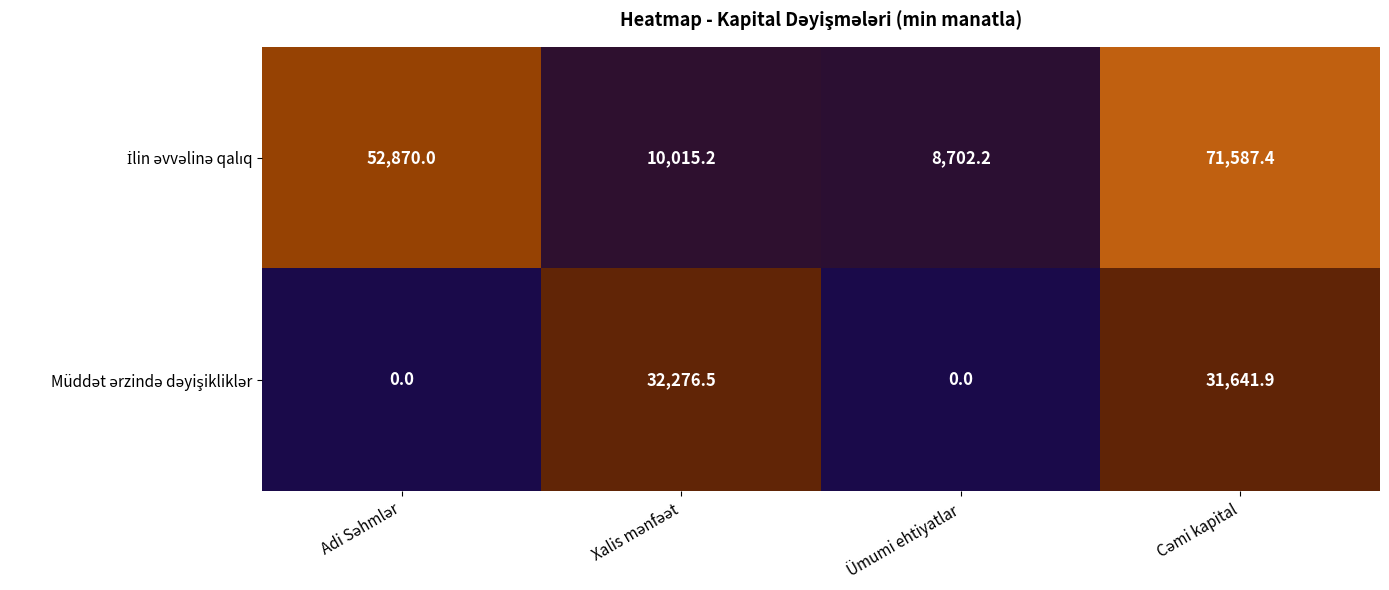

What is the maximum value shown in the chart?

71587.4